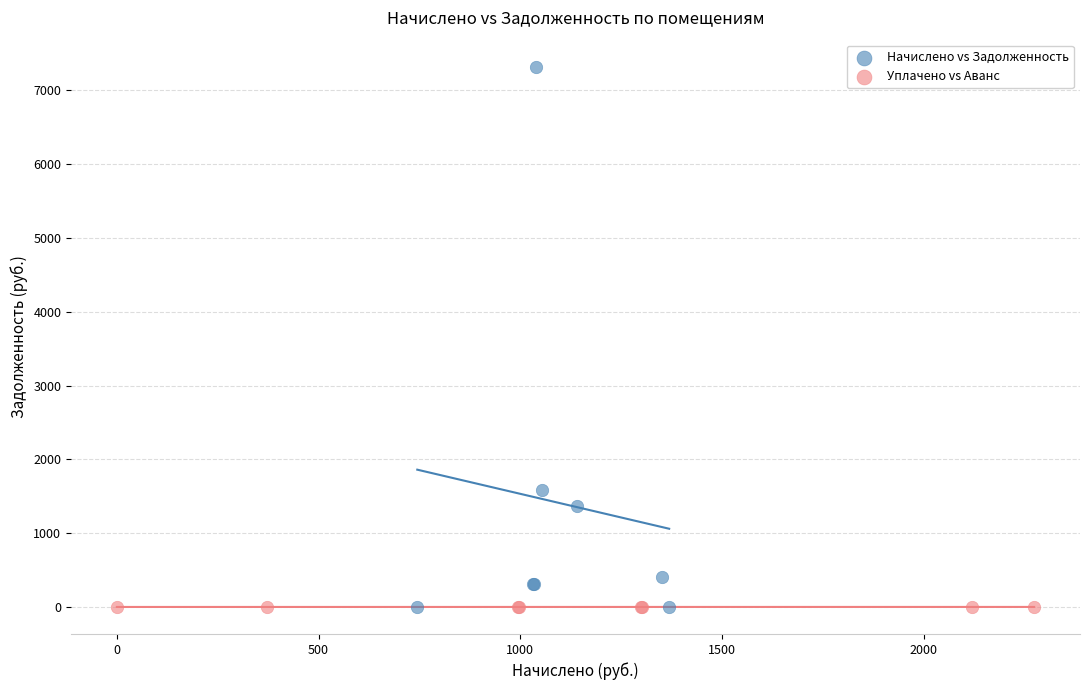

What are all the series names shown in the legend?

Начислено vs Задолженность, Уплачено vs Аванс